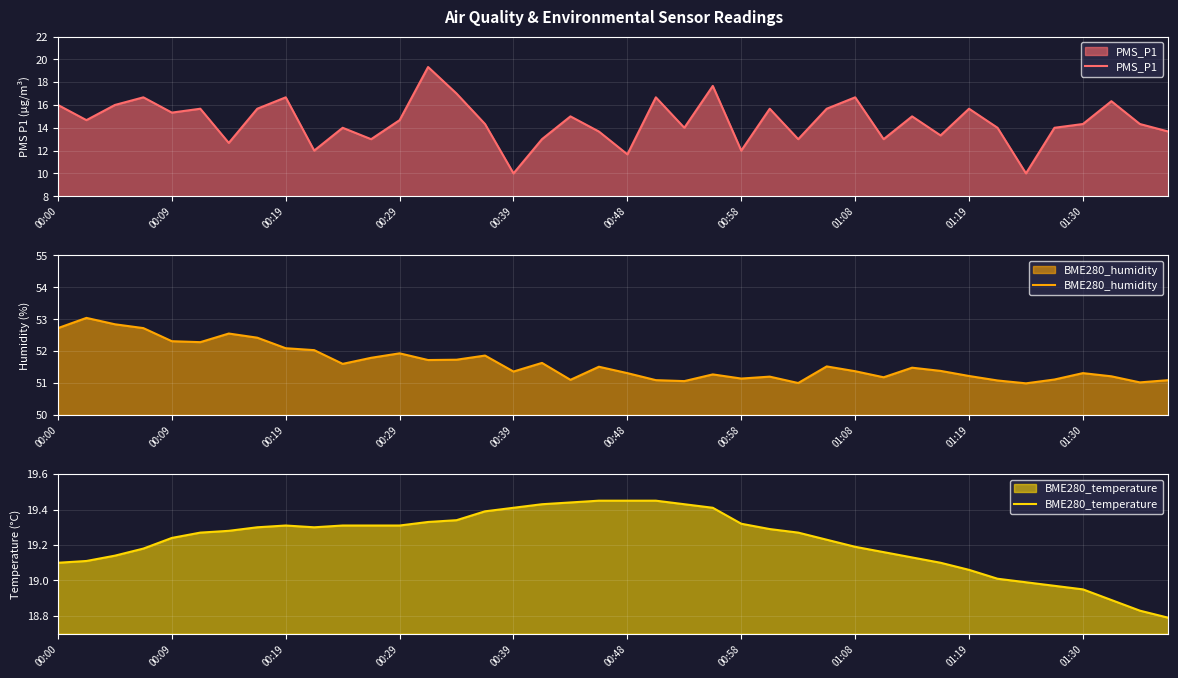

What is the minimum value for PMS_P1?

10.0